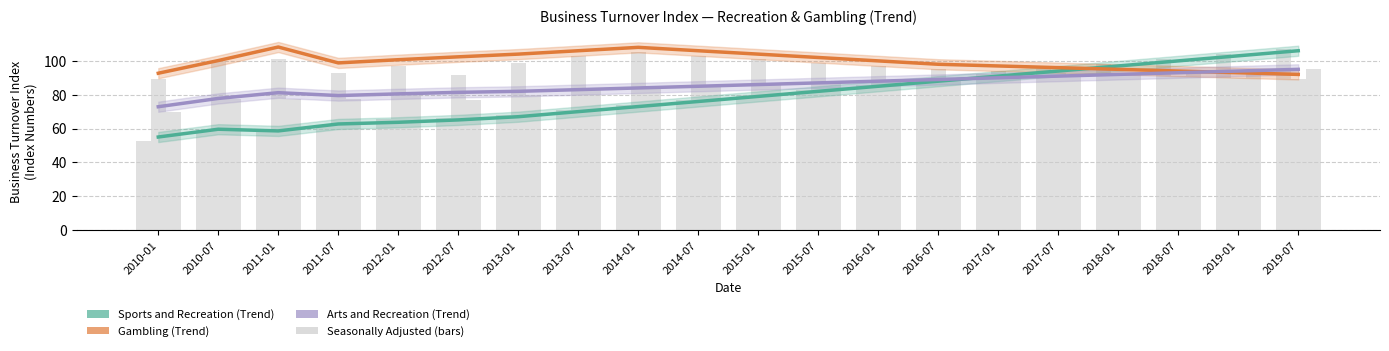

How many bars are there in total?

60